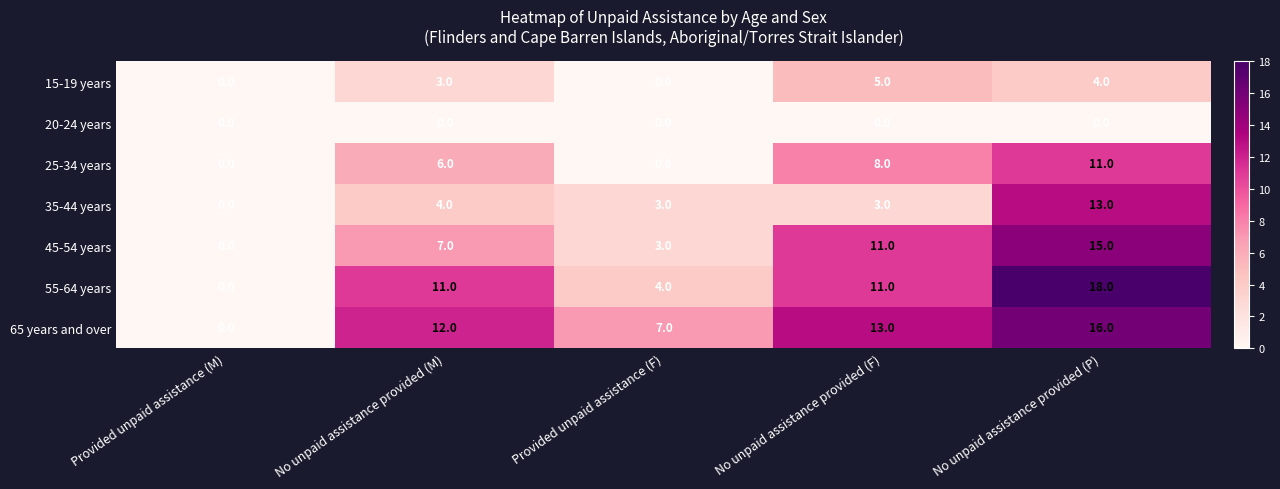

True or false: 25-34 years has a value of 11 at No unpaid assistance provided (P).

True